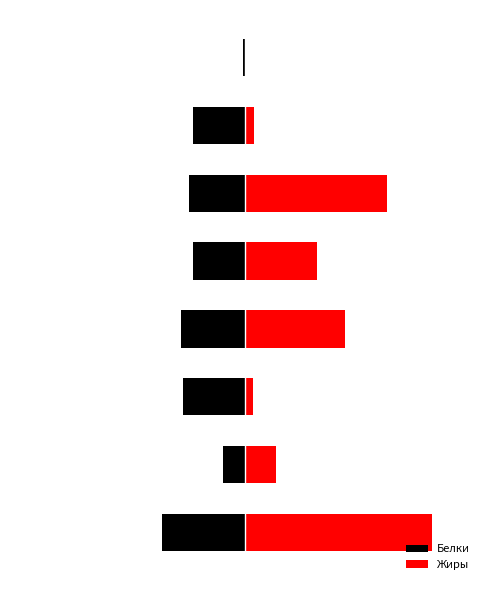

What is the sum of all Белки values?

-25.0